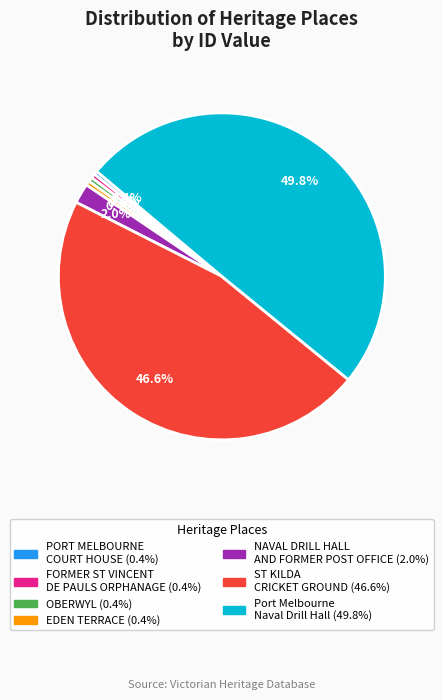

Does OBERWYL account for over 50% of the chart?

No